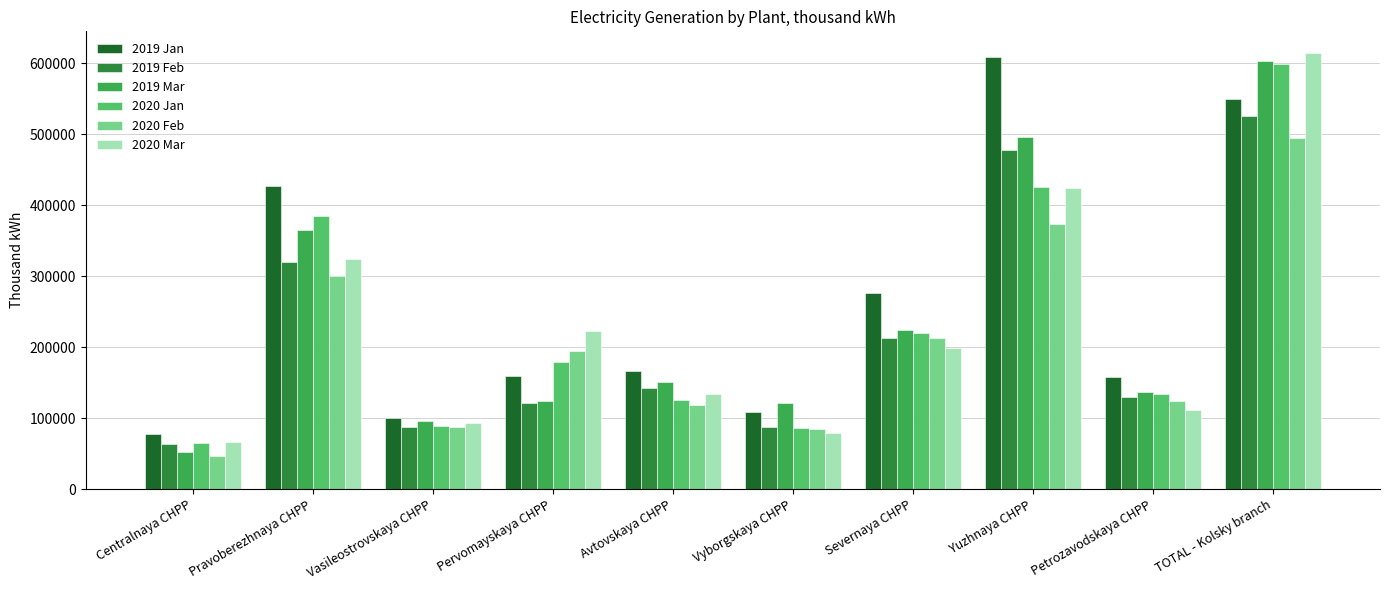

What is the difference between the second highest and minimum values in the 2019 Feb series?

414149.1